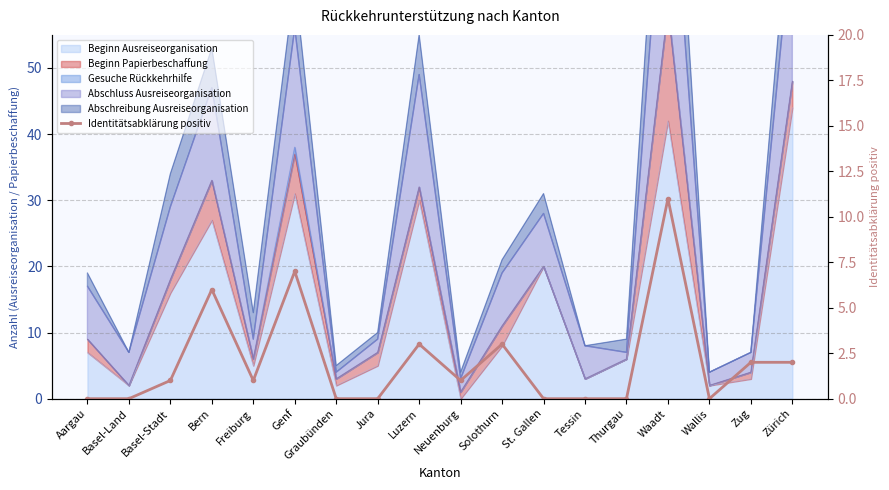

Is it true that the value at Neuenburg is 1?

False